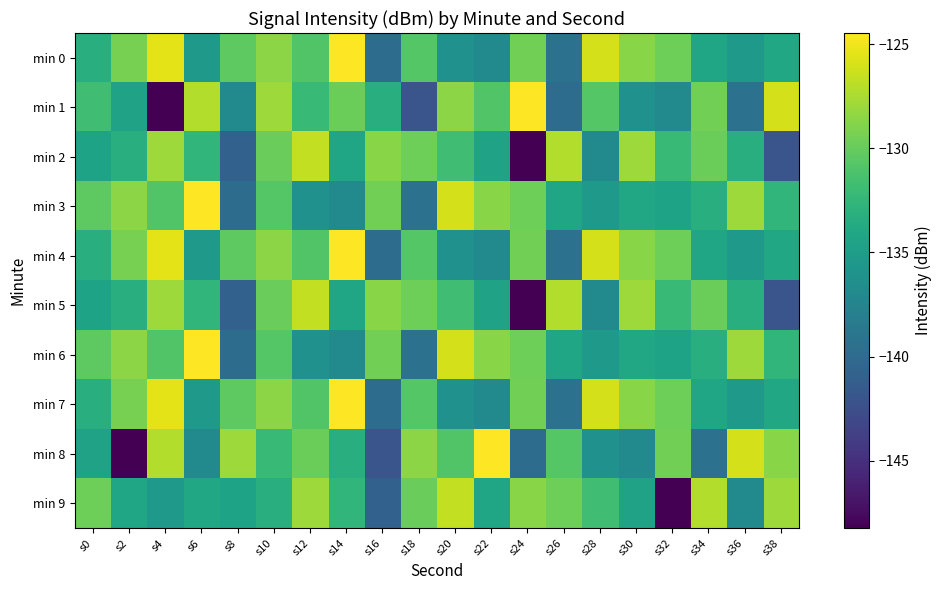

How many series are shown in this chart?

10